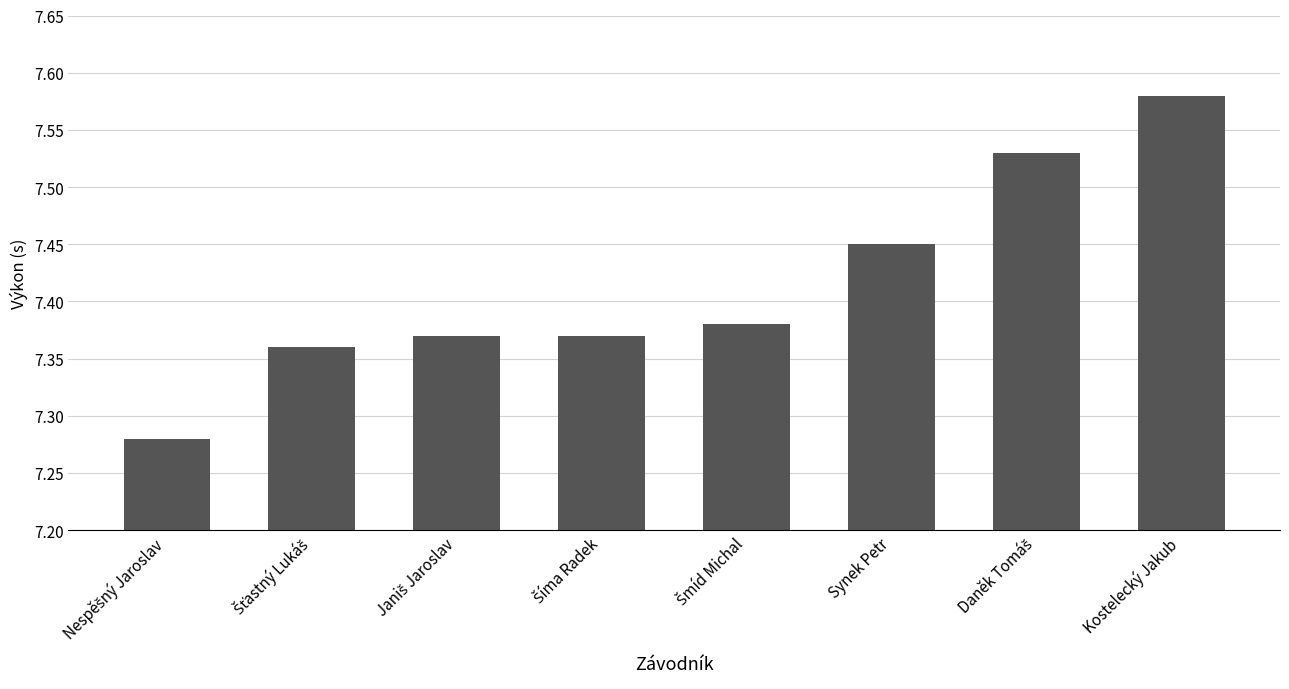

The chart shows a value of 3.1 at Synek Petr. True or false?

False